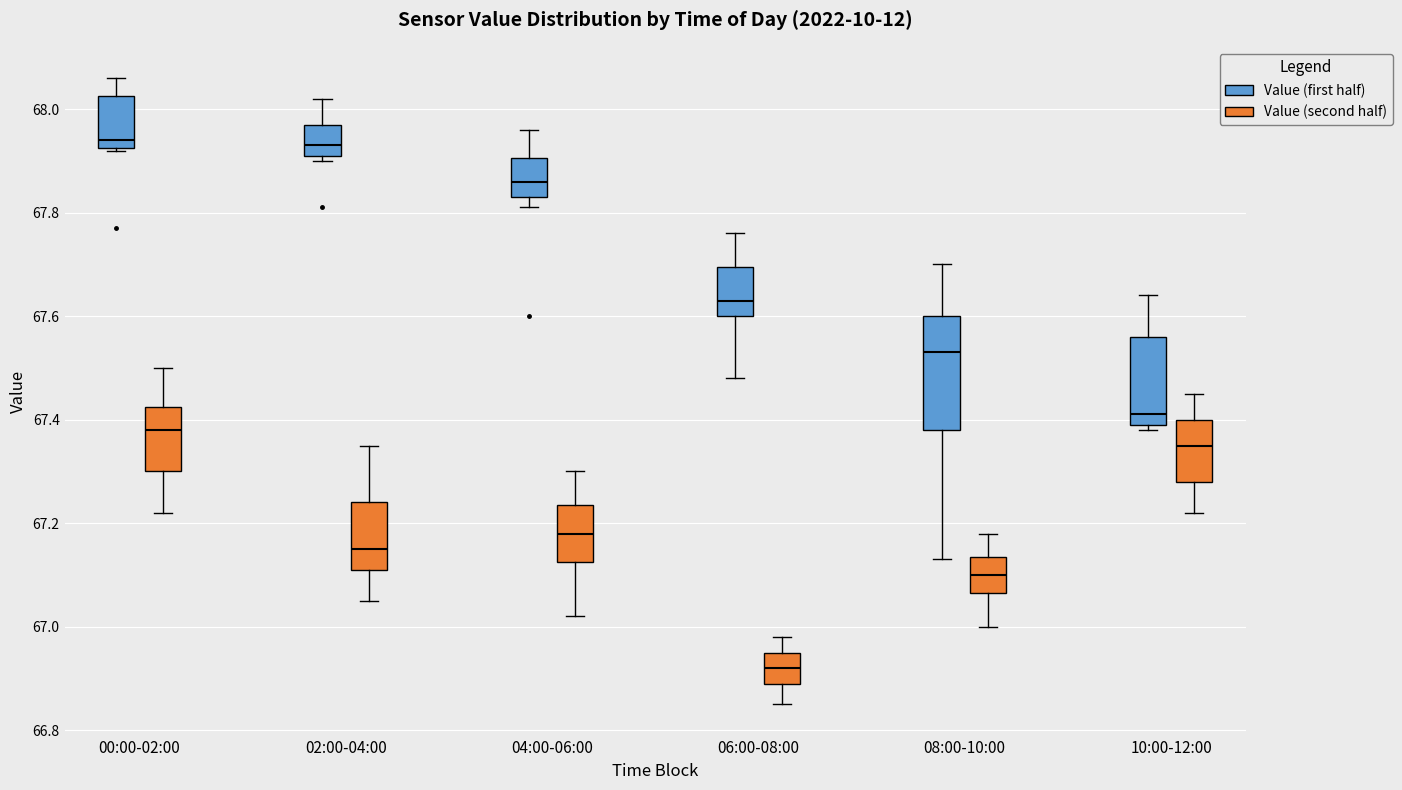

Where does the median line of the box for 02:00-04:00 (Value (second half)) sit on the y-axis? The values are not printed on the chart, so give them approximately, as read against the axis.

67.16